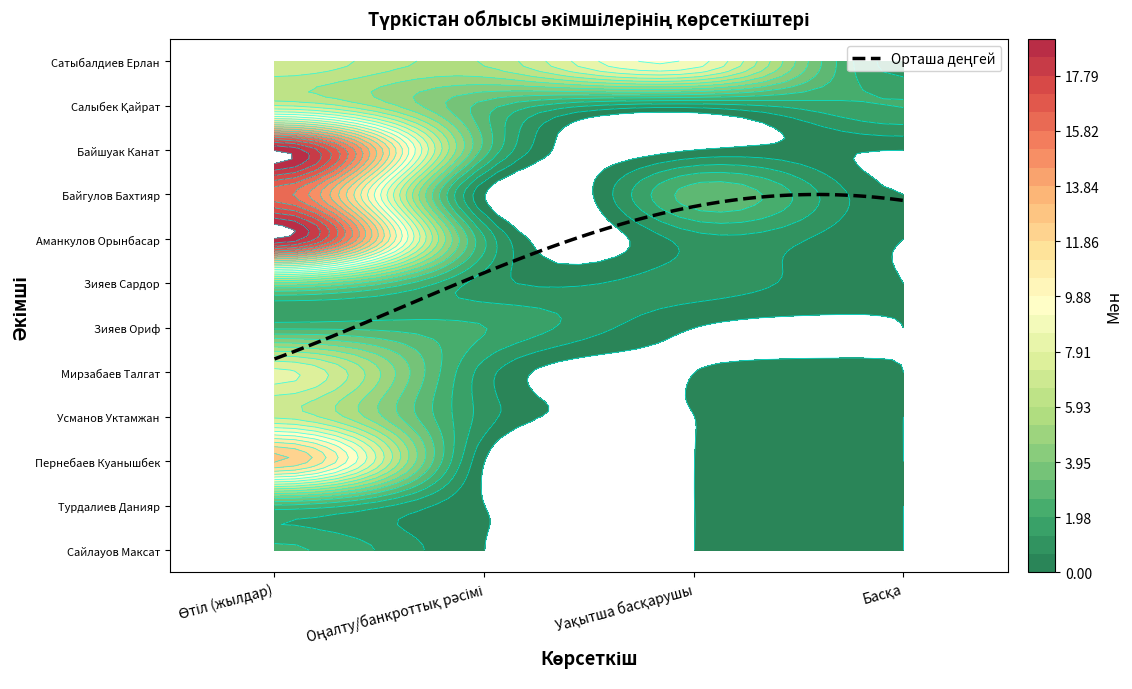

Rank the categories by Пернебаев Куанышбек value from lowest to highest.

Оңалту/банкроттық рәсімі, Уақытша басқарушы, Басқа, Өтіл (жылдар)